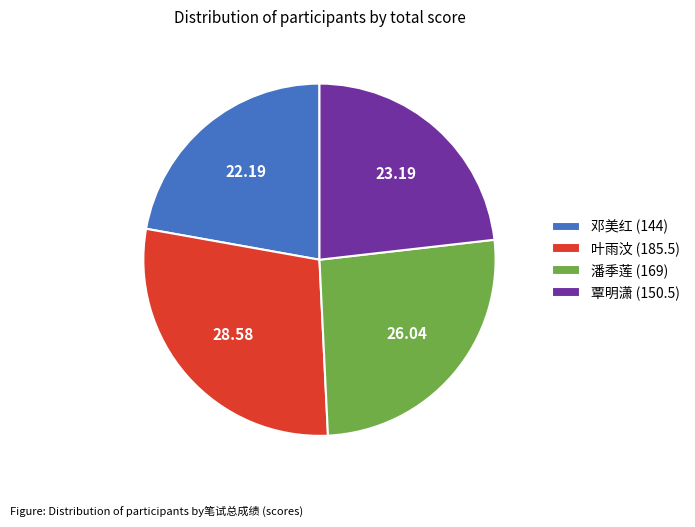

How many slices are in this pie chart?

4